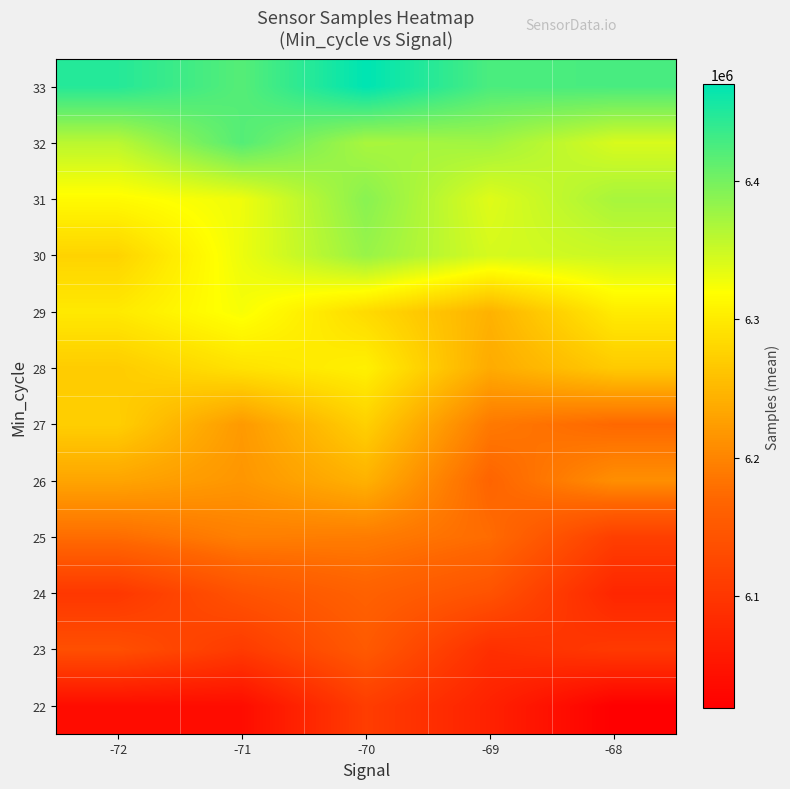

Which series has the largest range (max minus min)?

30